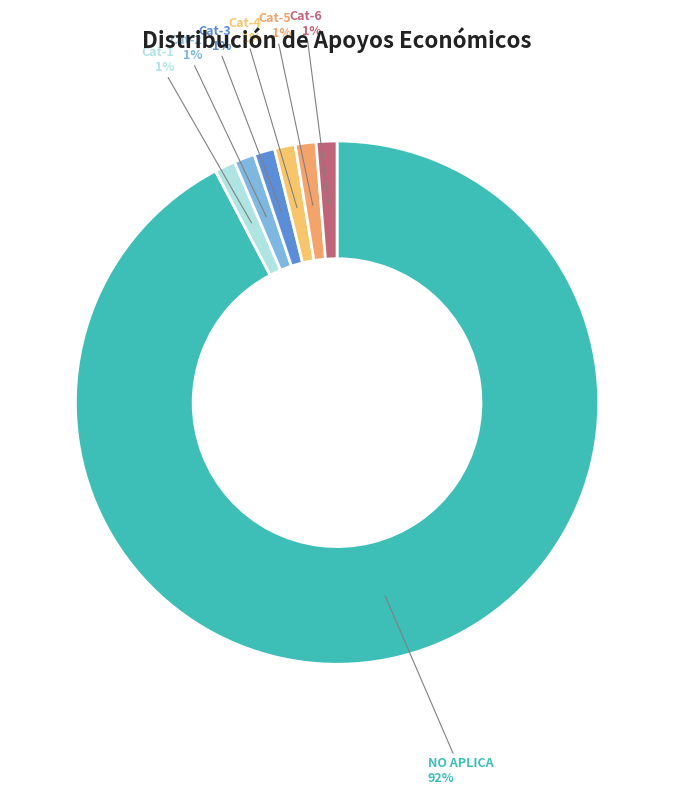

True or false: Cat-1 accounts for 7% of the total.

False